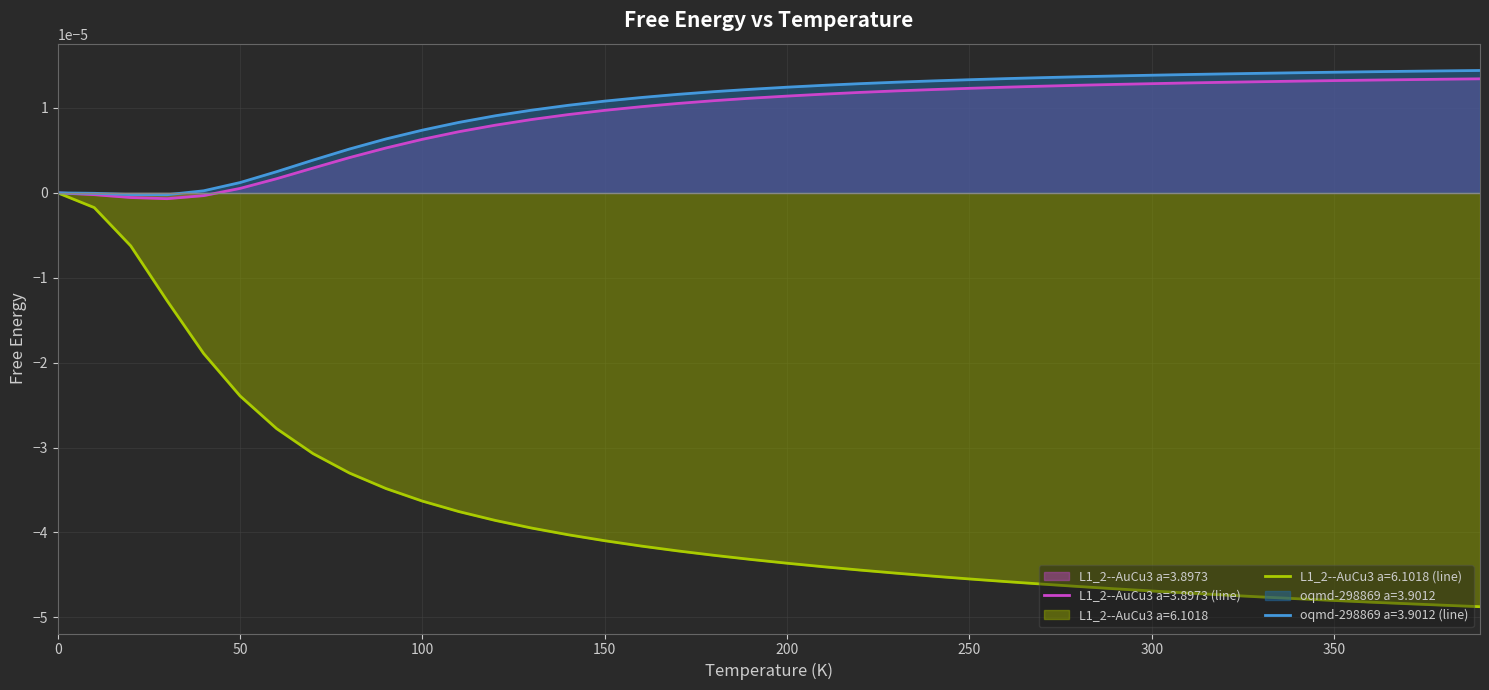

True or false: L1_2--AuCu3 a=3.8973 and L1_2--AuCu3 a=6.1018 intersect in this chart.

False